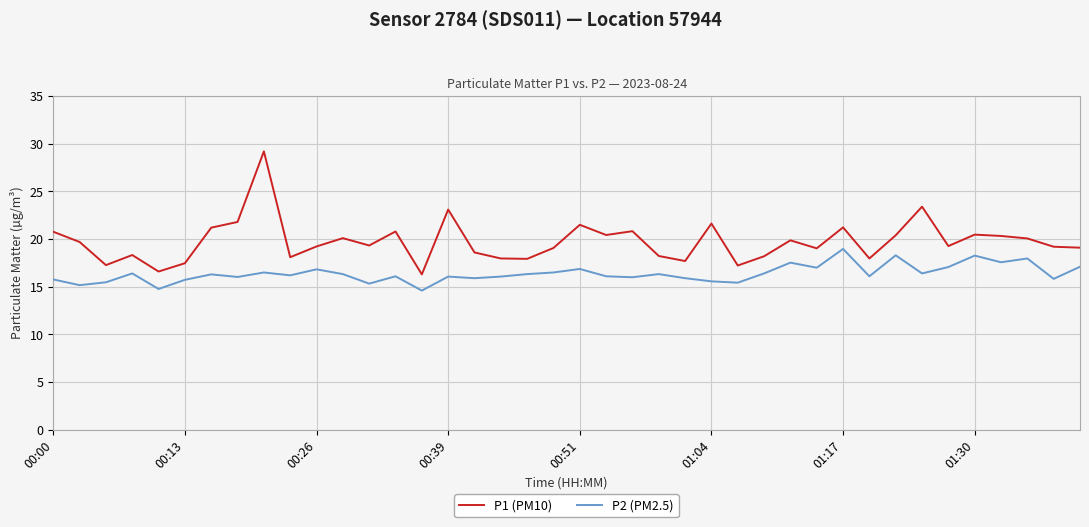

What is the lowest value of the P1 (PM10) series?

16.3